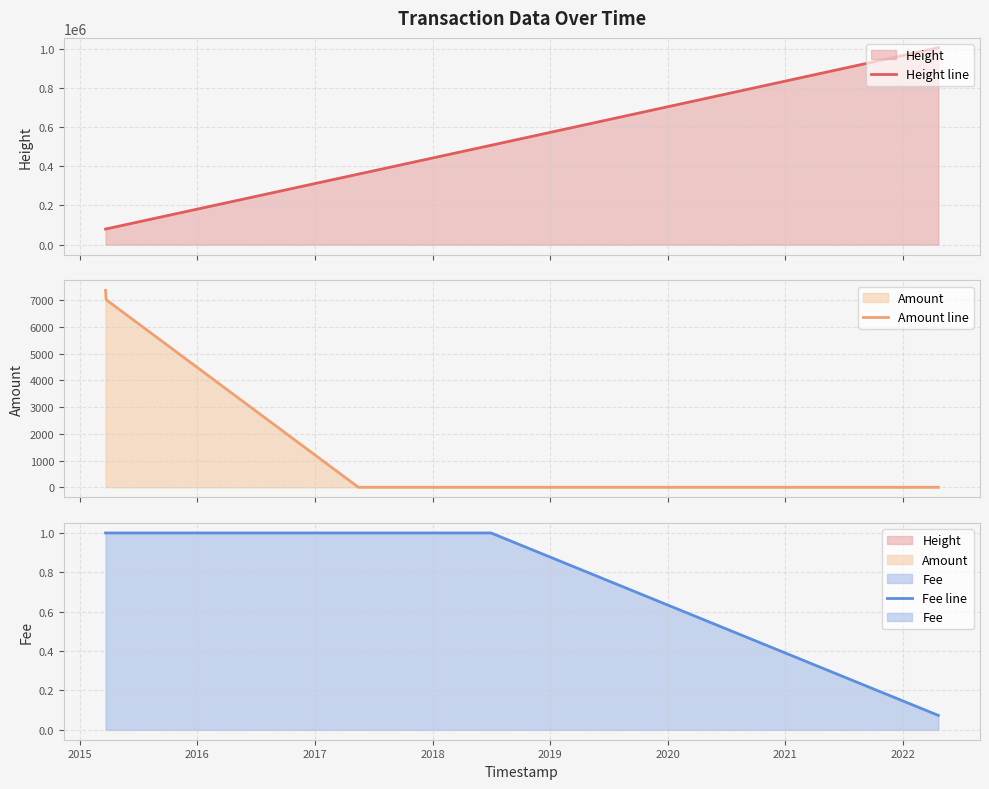

The value of Amount line at 2021 is 0.0. True or false?

False